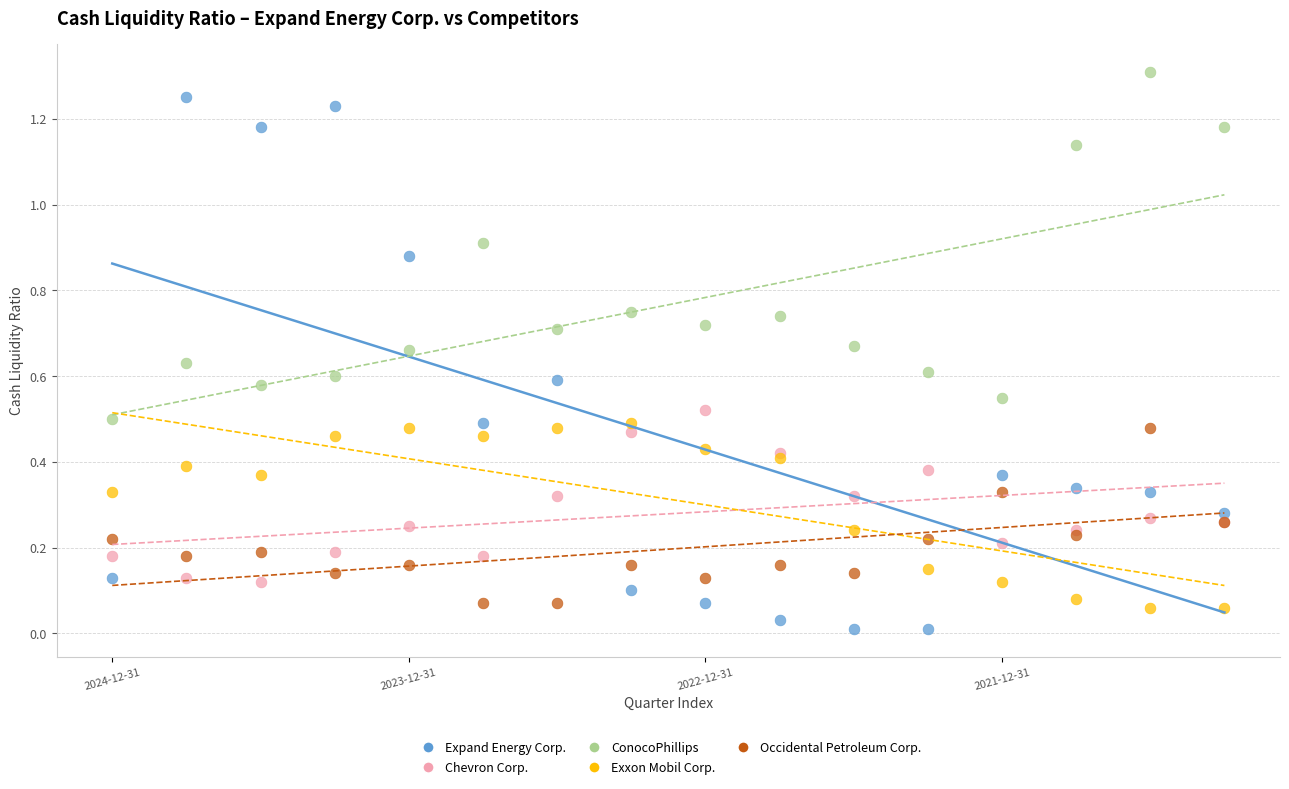

Which series has the widest spread of Y values?

Expand Energy Corp.